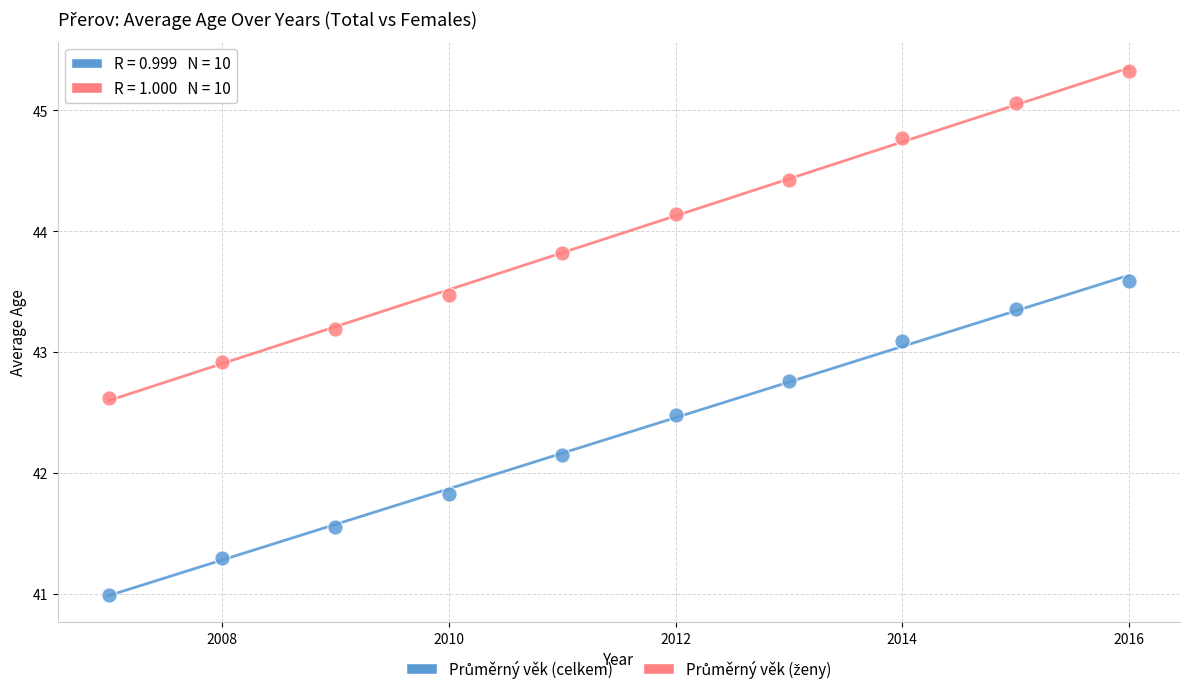

Across all data points, what is the range of Y values (max minus min)?

4.3